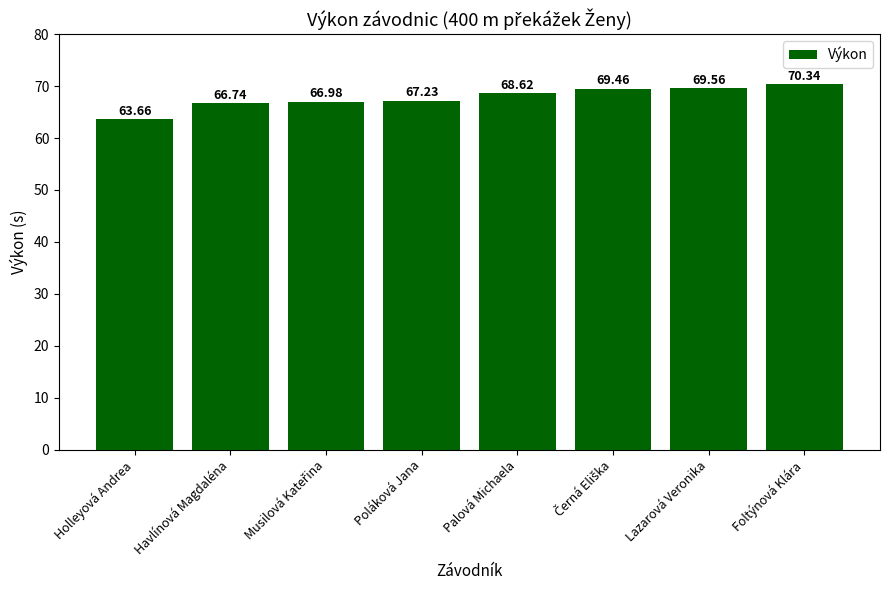

How many series are shown in this chart?

1